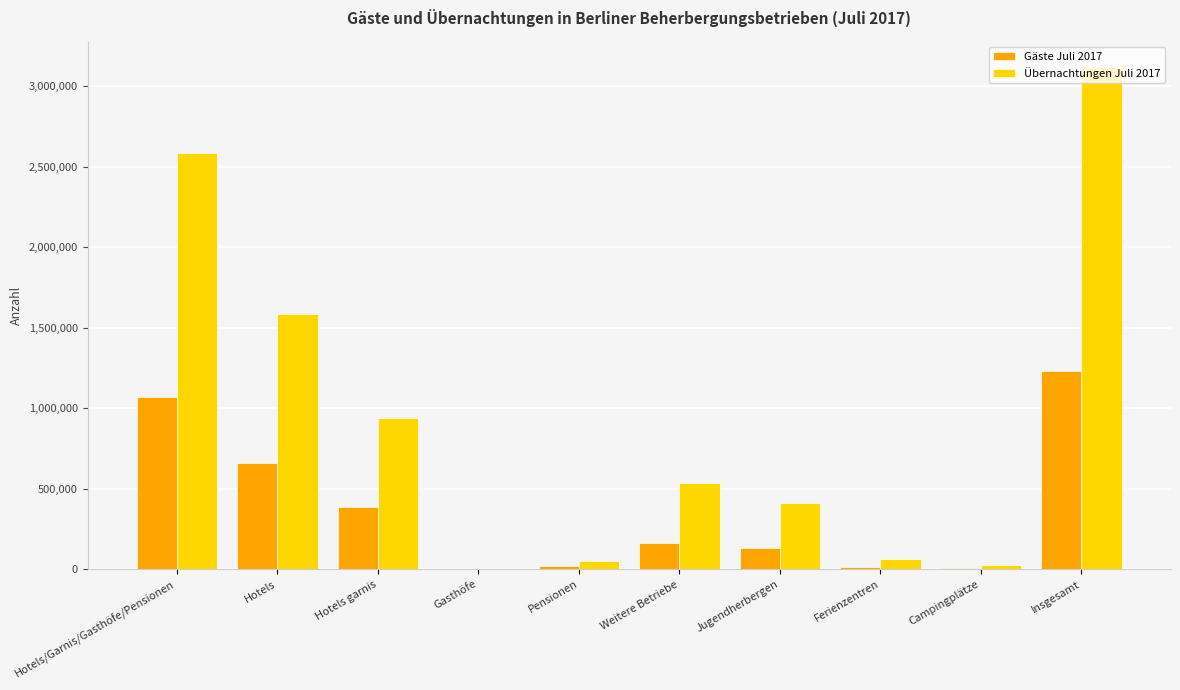

Which series changed the most between Hotels garnis and Jugendherbergen?

Übernachtungen Juli 2017